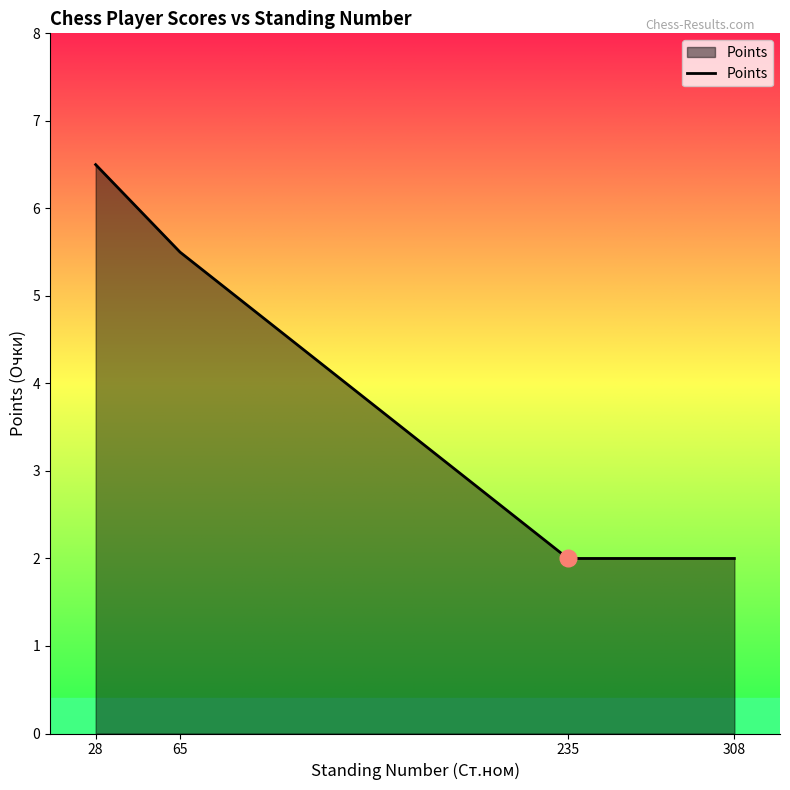

Which has a higher value, 308 or 28?

28